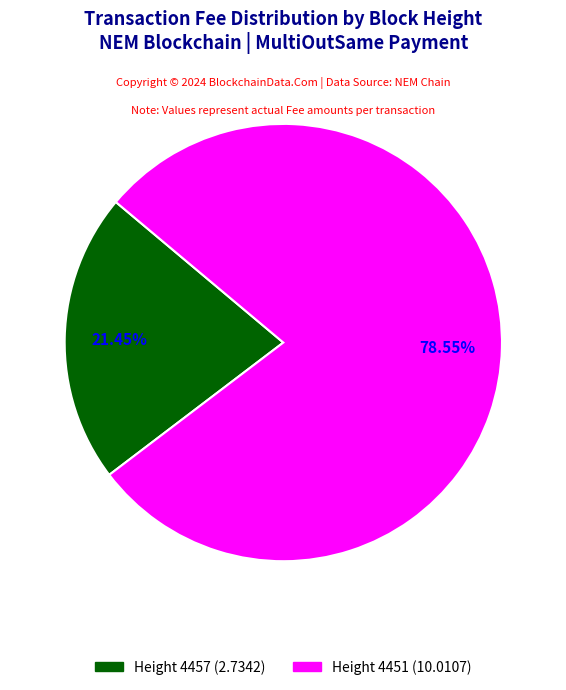

True or false: 4451 accounts for 79% of the total.

True